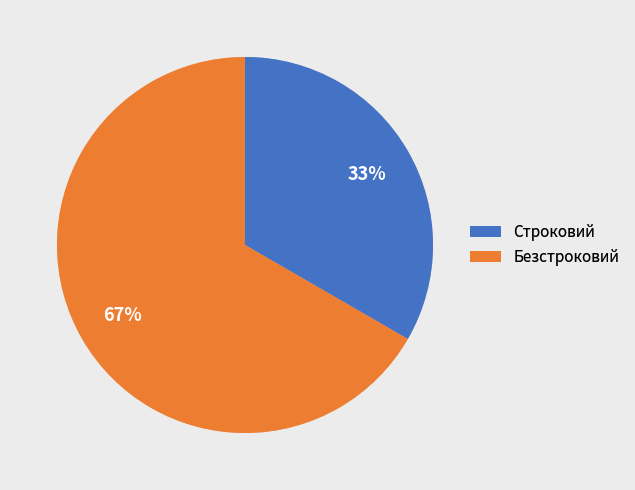

To the nearest percent, what is the combined percentage of Безстроковий and Строковий?

100%